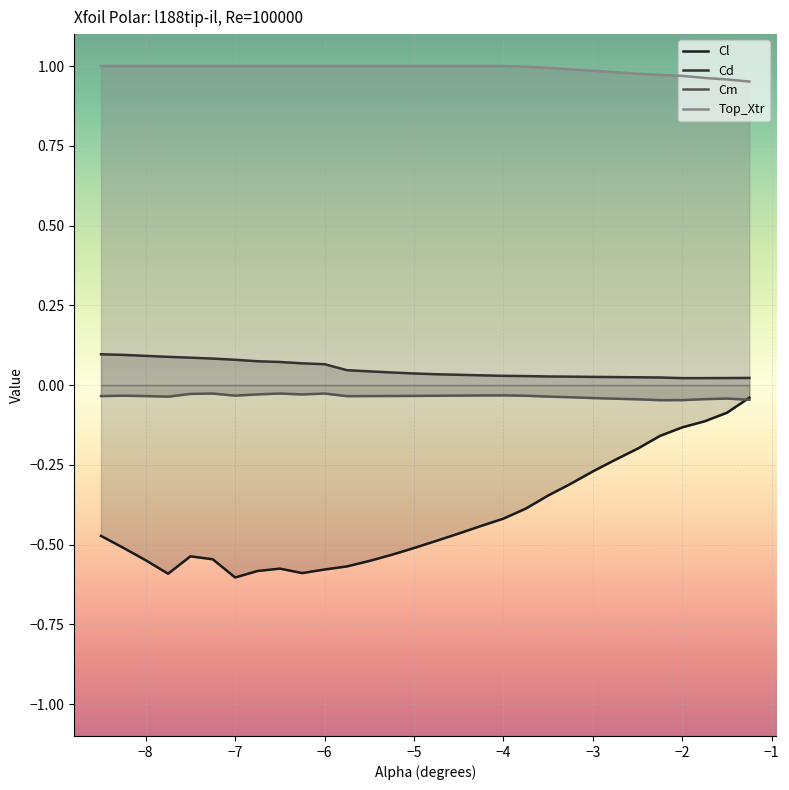

What is the sum of all Cl values?

-12.4